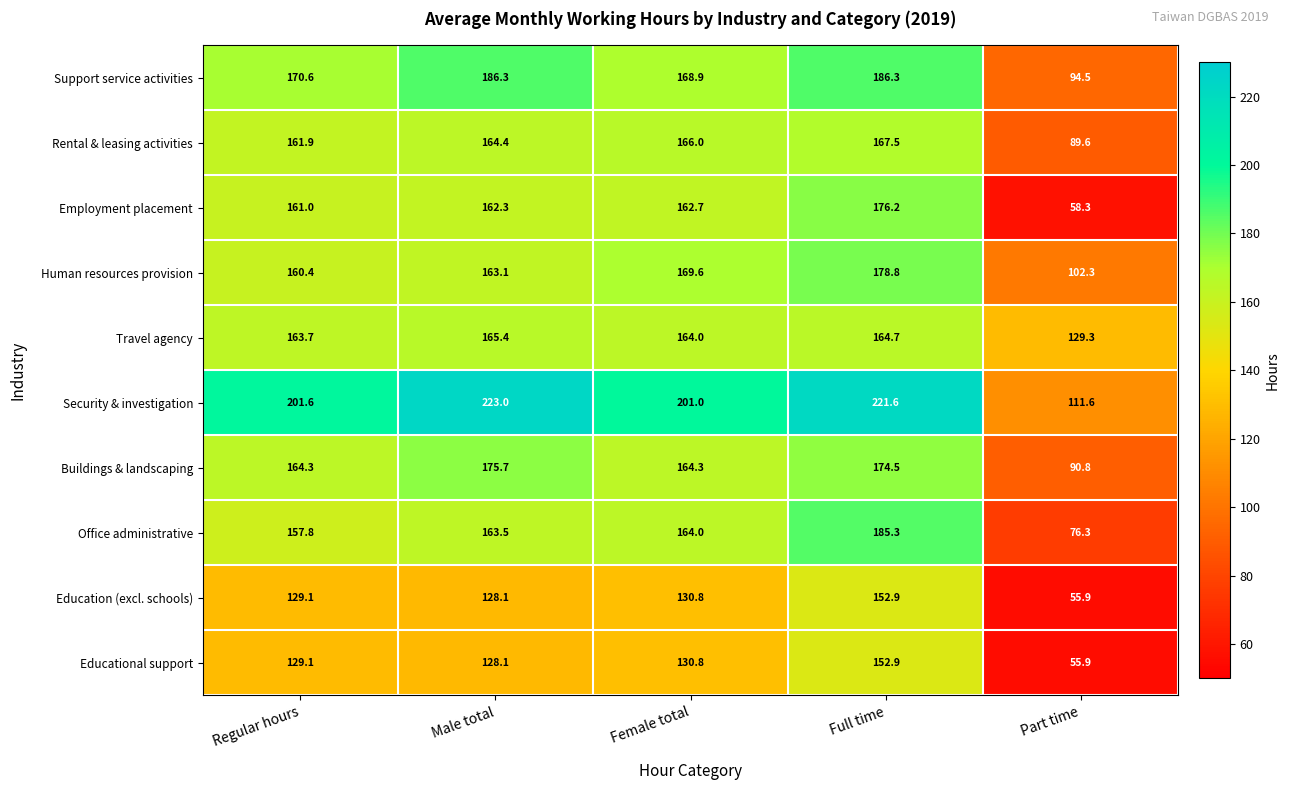

What is the spread (max minus min) of values at Part time?

73.4